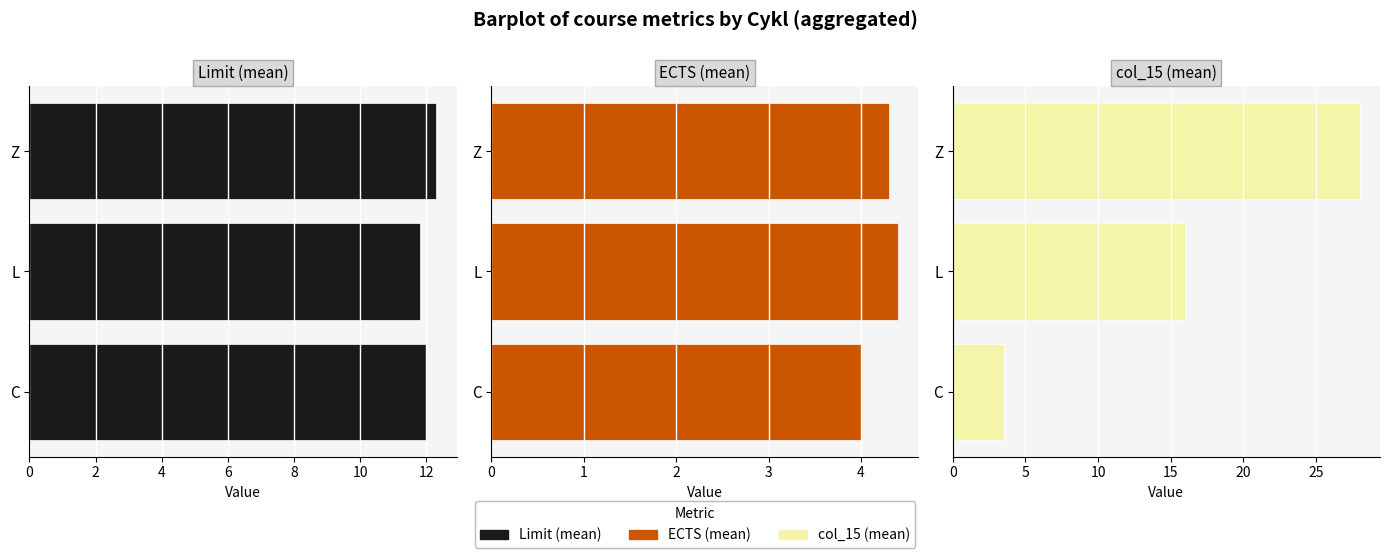

What is the value of the Limit (mean) bar at the 3rd from the left?

12.3